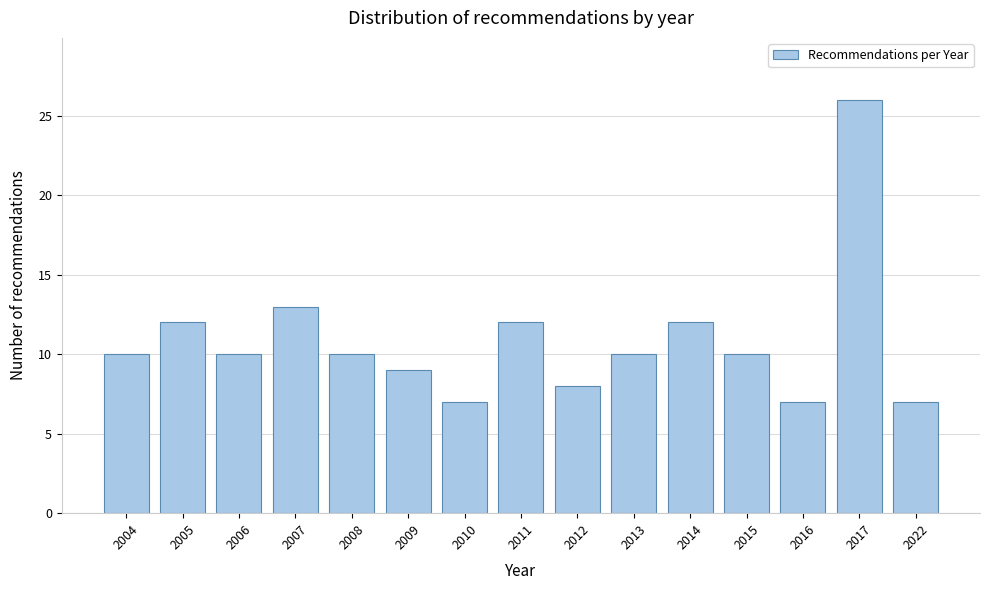

Reading right to left, list all the values displayed in this chart.

7	26	7	10	12	10	8	12	7	9	10	13	10	12	10